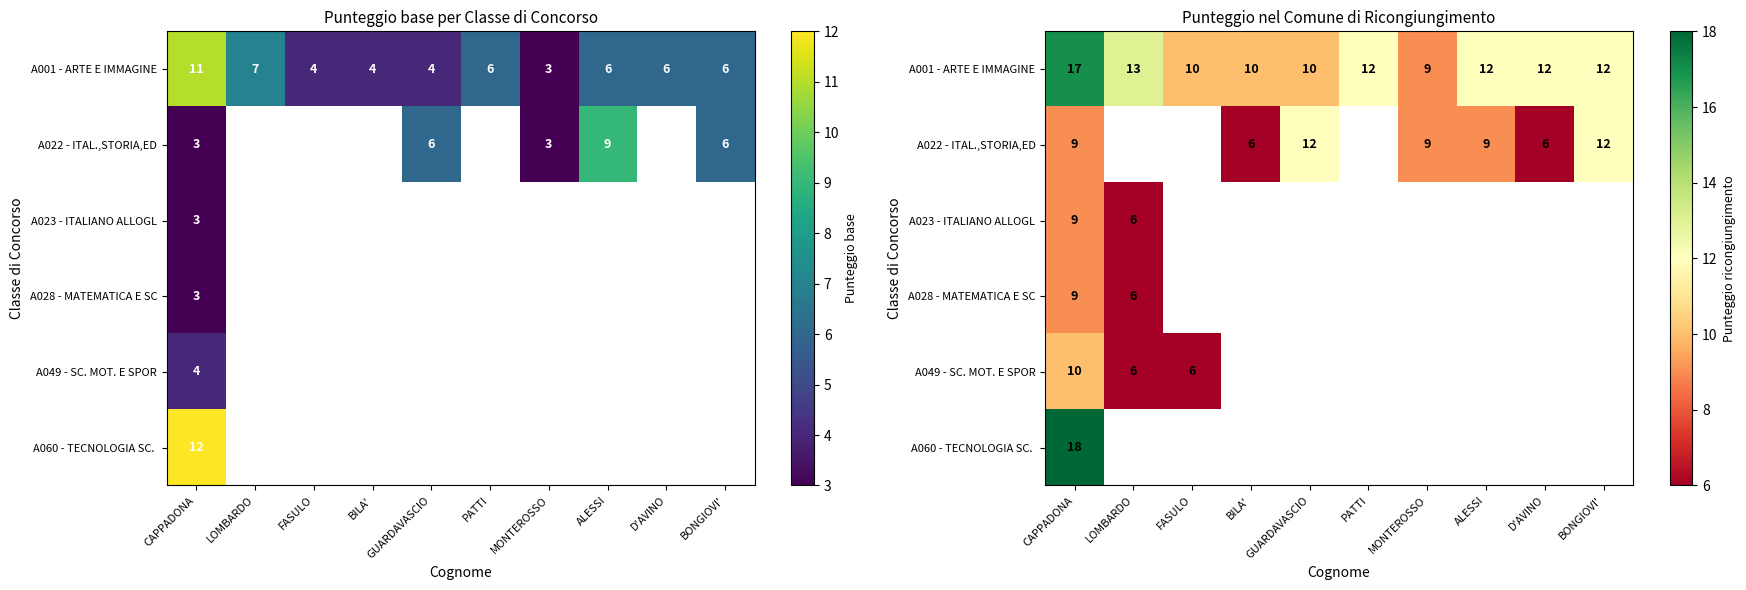

At which label is A001 - ARTE E IMMAGINE closest to 13?

LOMBARDO